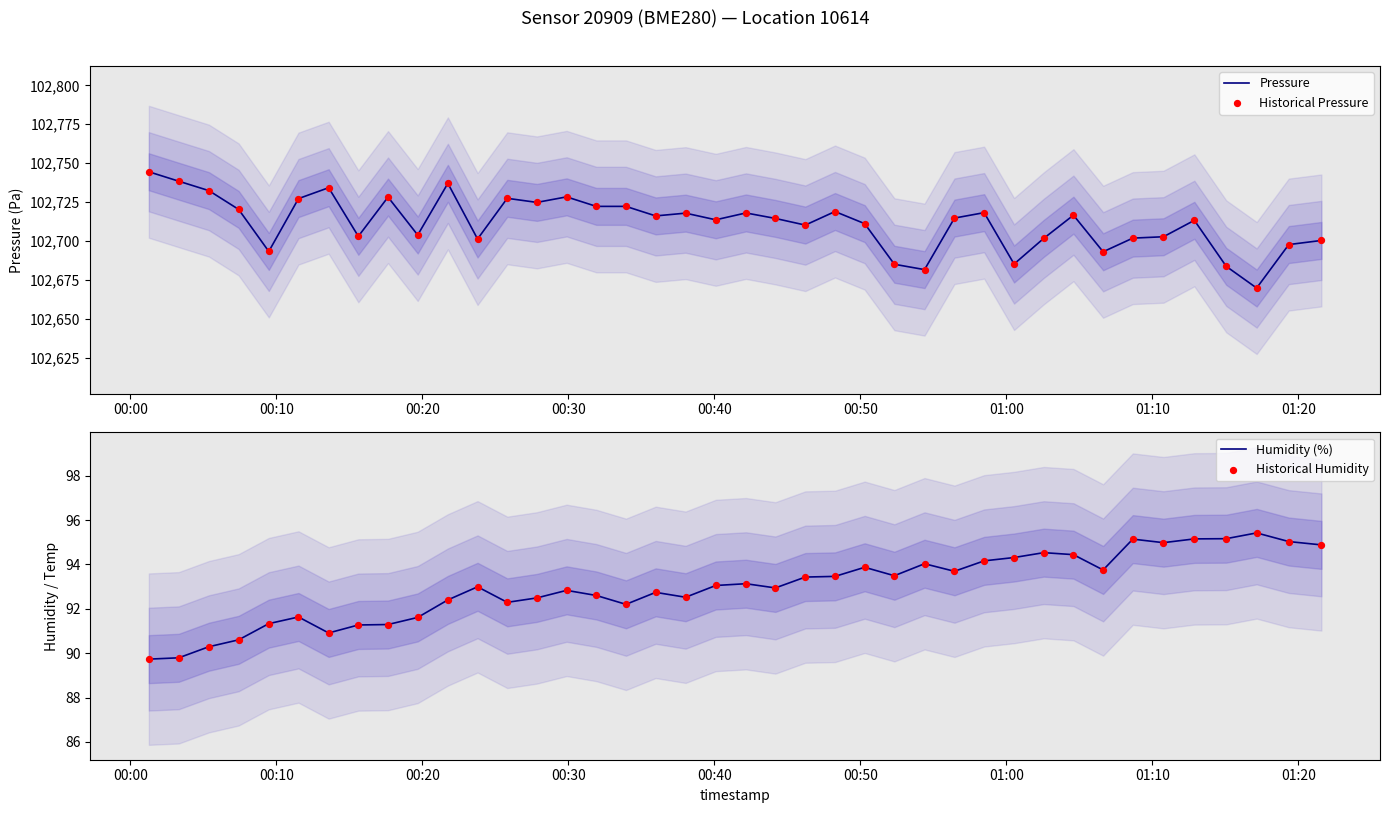

Which series contains the lowest Y value?

Humidity (%)